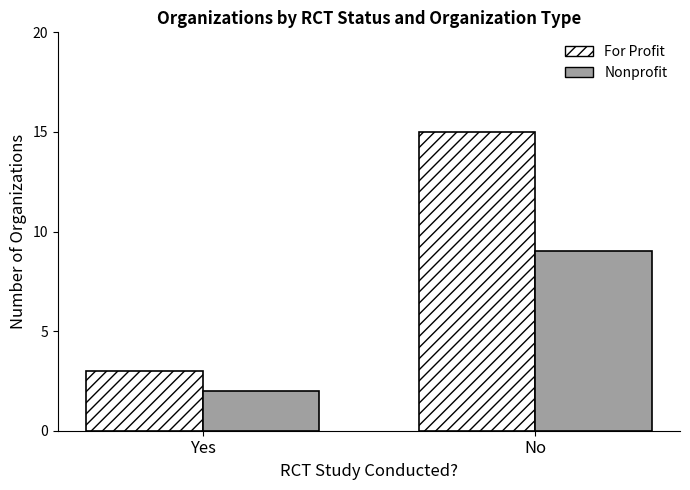

At which label does For Profit reach its peak?

No